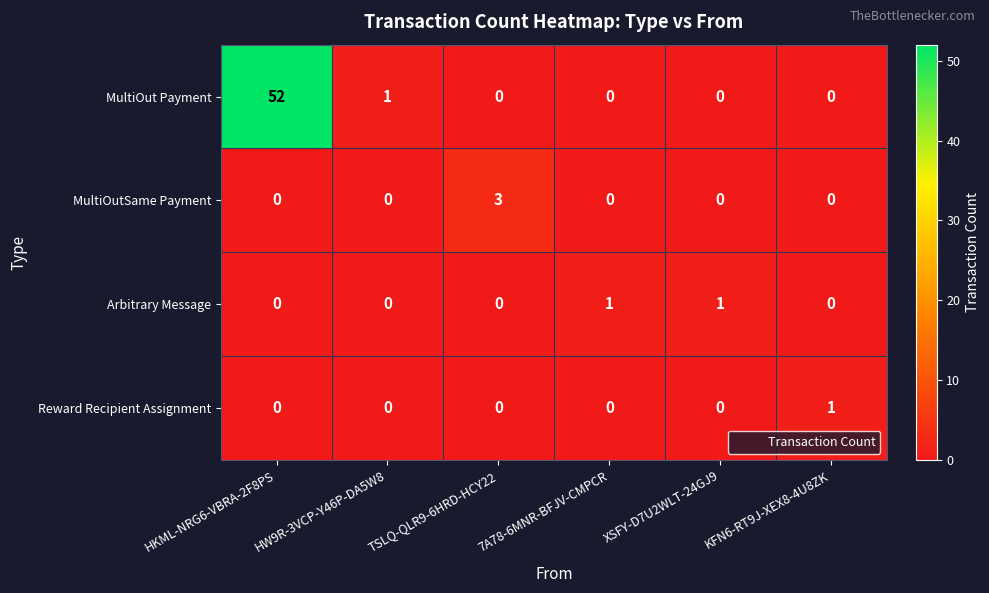

What is the maximum value shown in the chart?

52